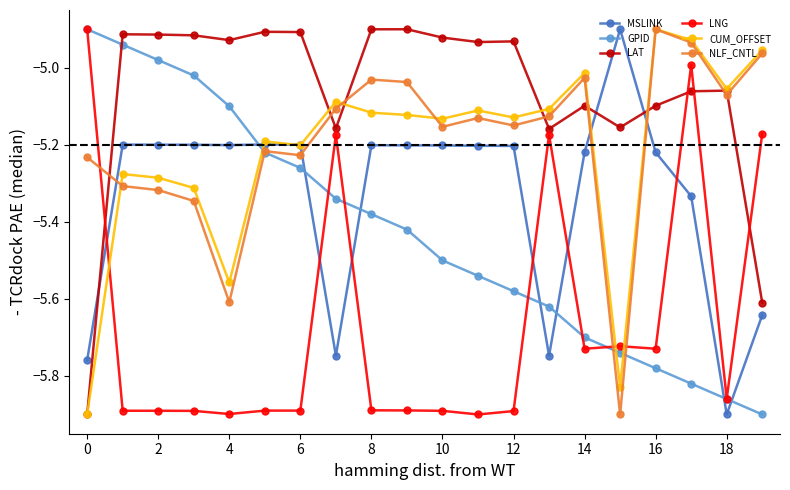

Which series ends up on top after the final intersection of MSLINK and LAT?

LAT